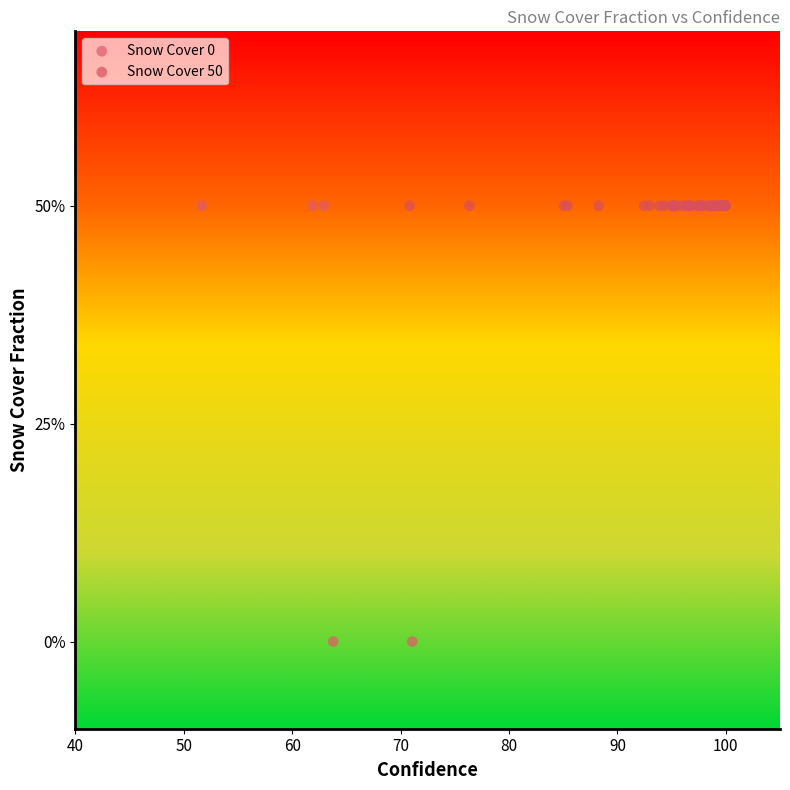

Which series contains the lowest Y value?

Snow Cover 0